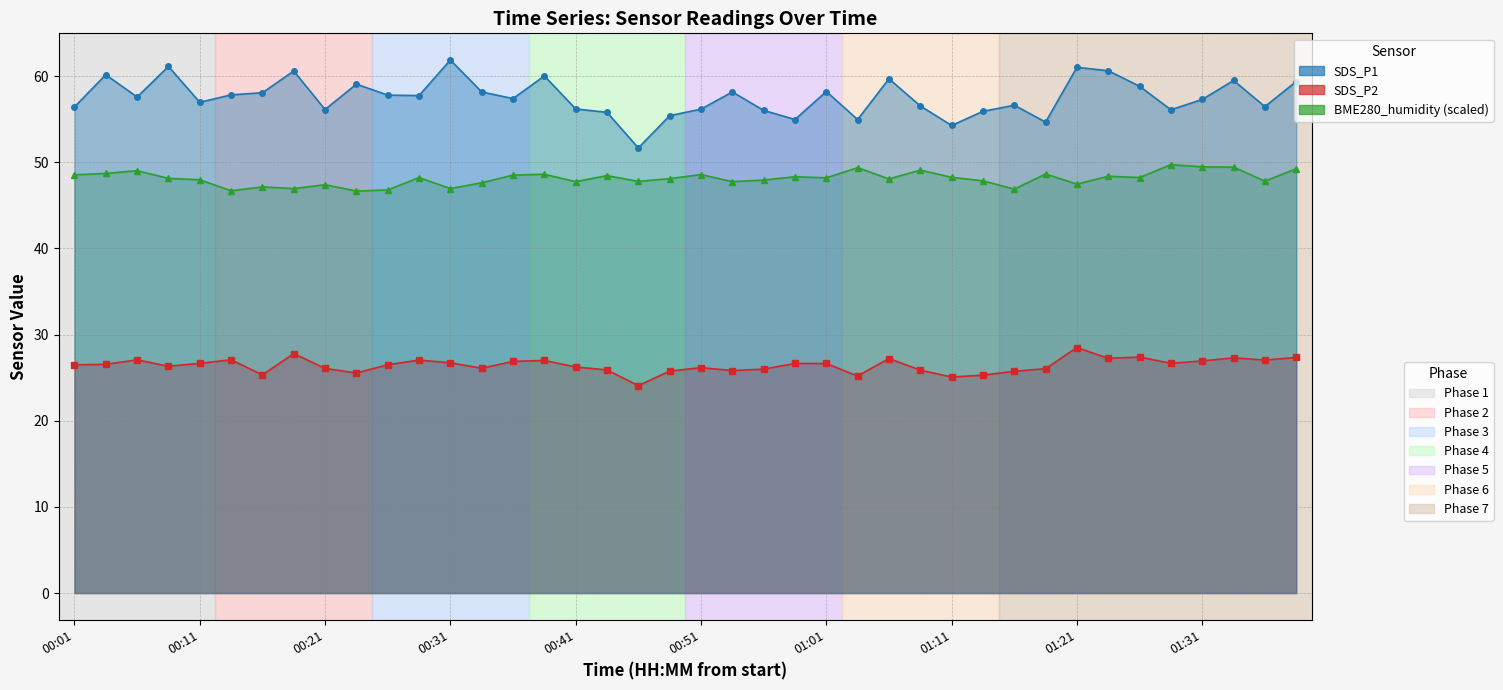

Is it true that BME280_humidity line (scaled) equals 69.7 at 38?

False